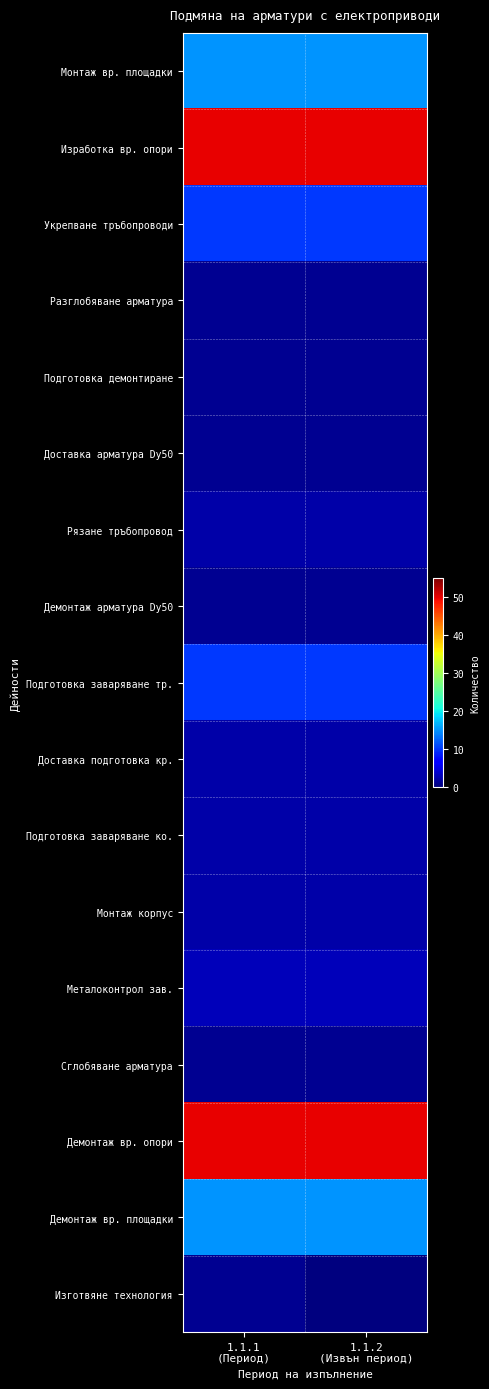

What is the spread (max minus min) of values at 1.1.1
(Период)?

49